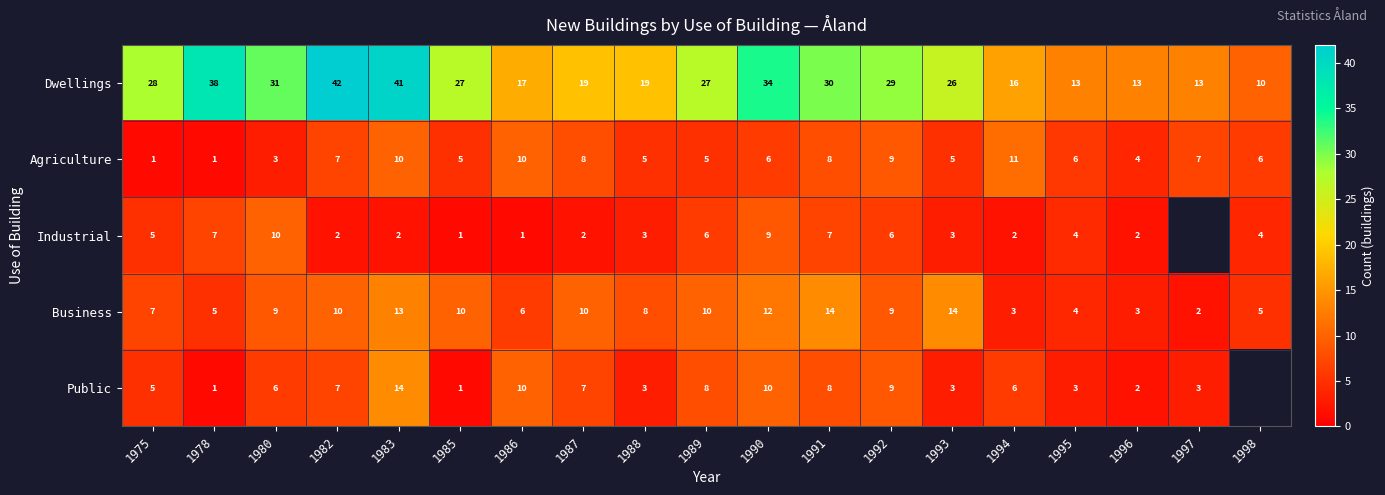

What is the sum of the Business values at 1997 and 1983?

15